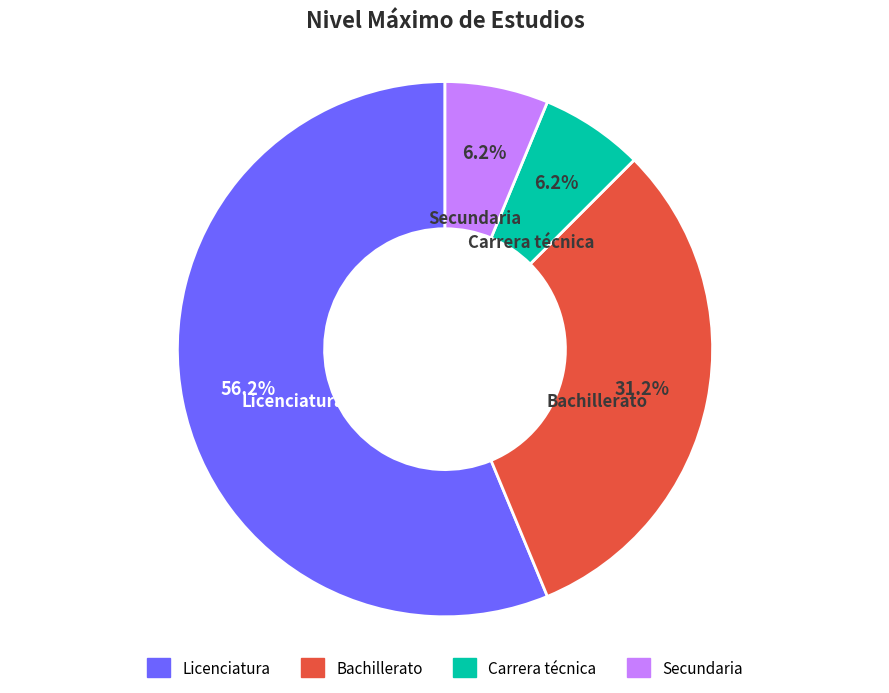

Which slice is the largest?

Licenciatura